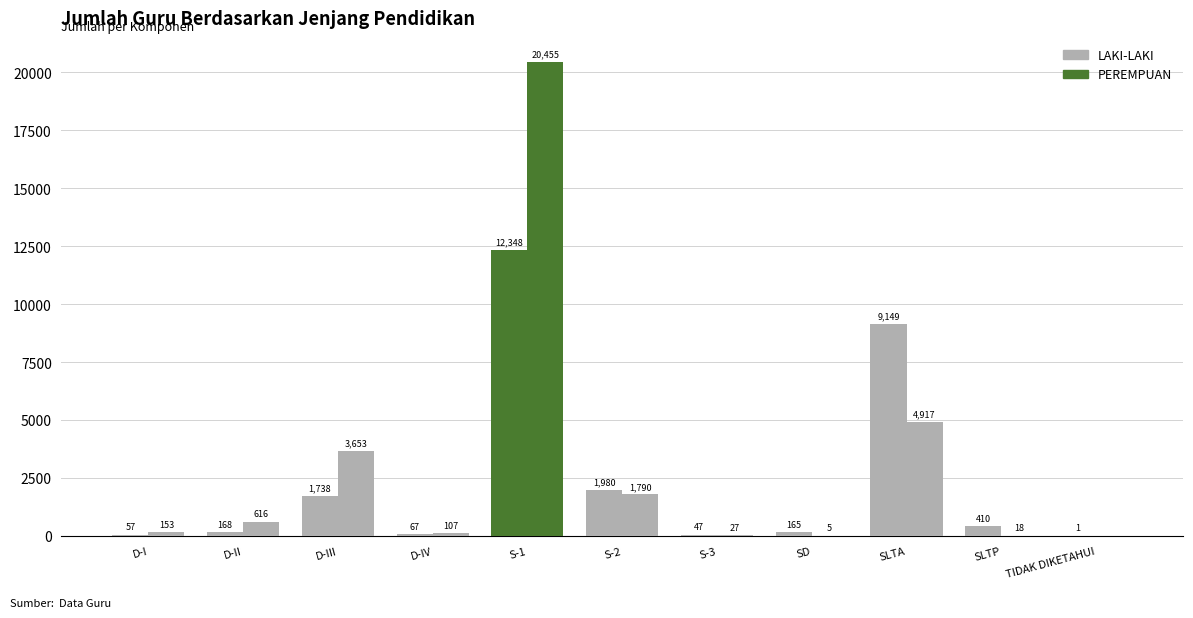

What is the greatest value displayed?

20455